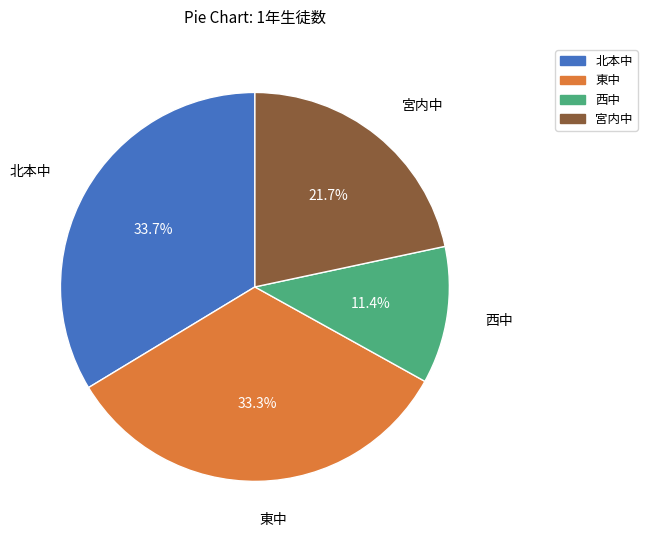

Approximately how many times larger is the value at 西中 compared to 北本中?

0.3